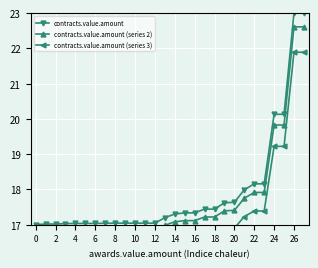

What is the difference between the highest and lowest values at 22?

0.7